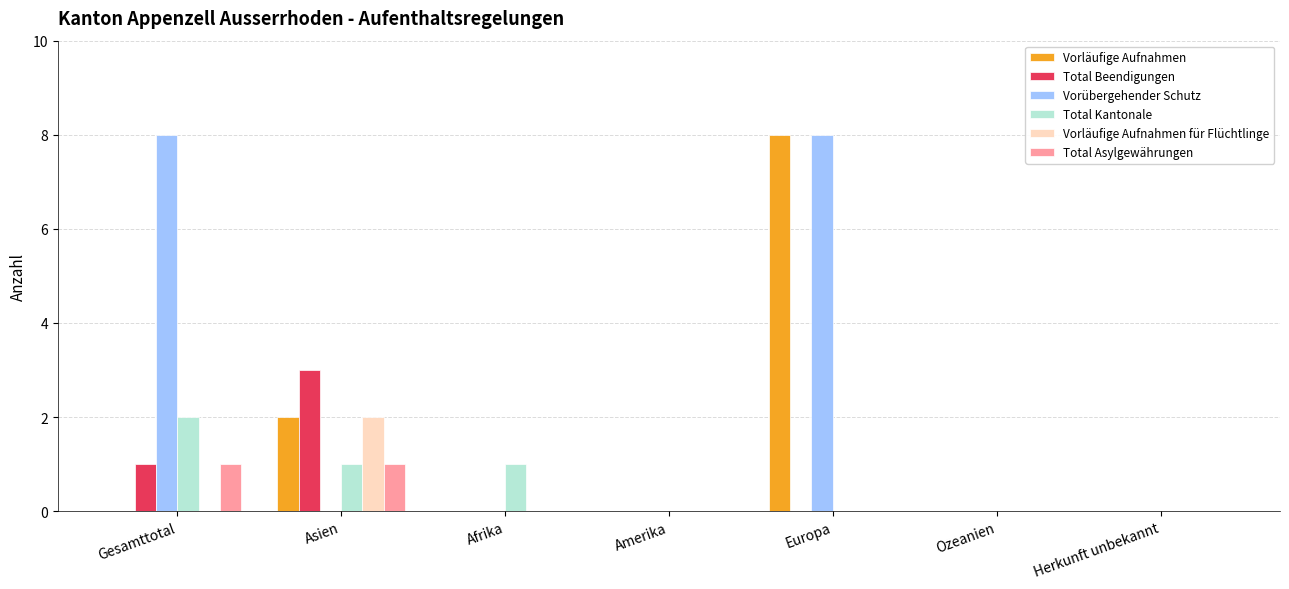

At which category is the sum across all series the highest?

Europa